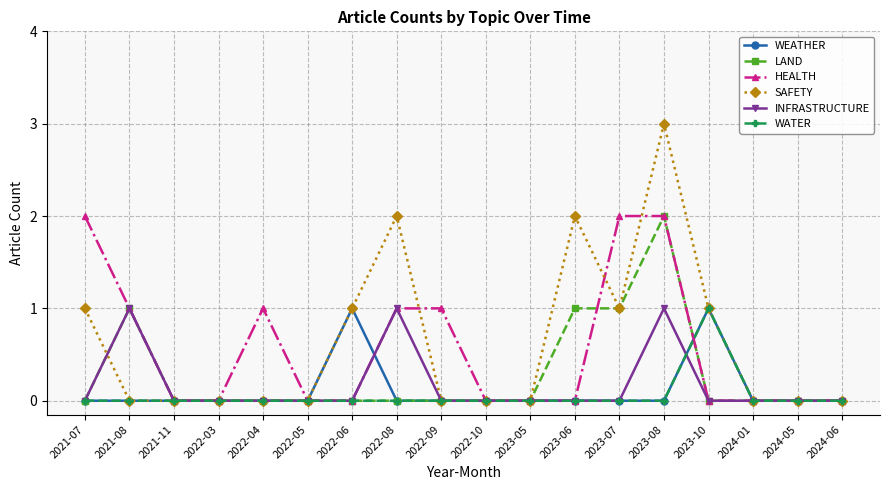

What is the difference between the maximum and minimum values in the HEALTH series?

2